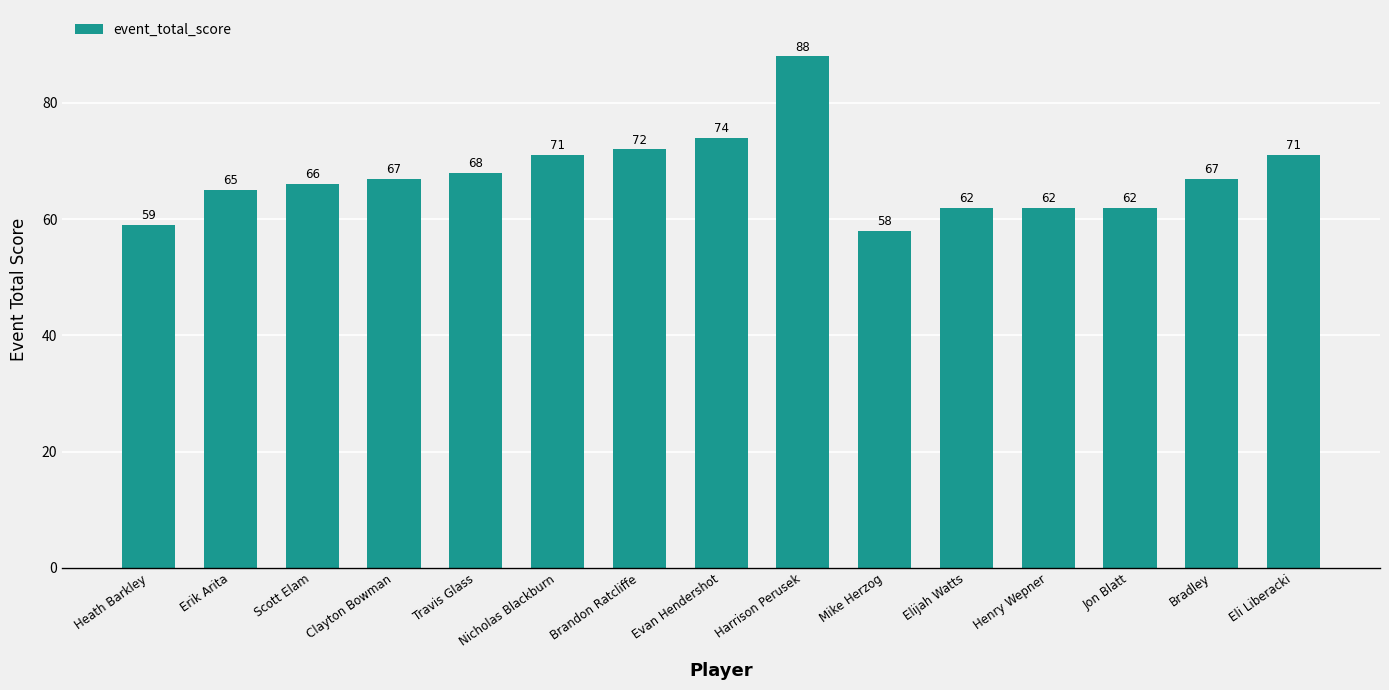

What is the label of the 12th bar from the right?

Clayton Bowman